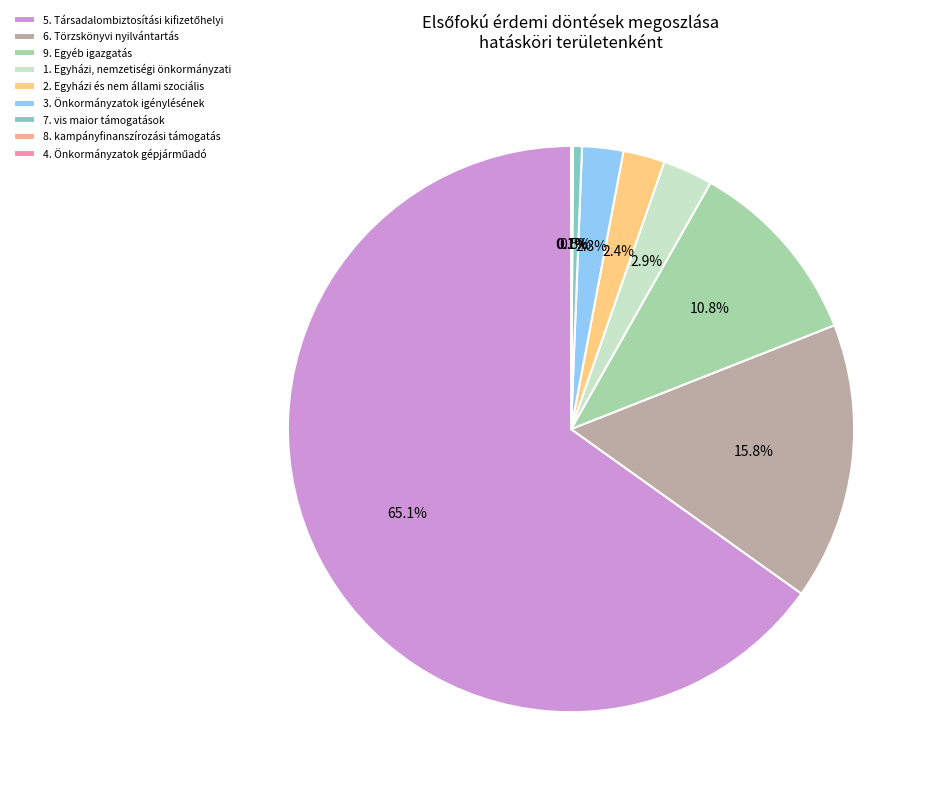

Do 4. Önkormányzatok gépjárműadó and 3. Önkormányzatok igénylésének together represent more than half of the pie?

No